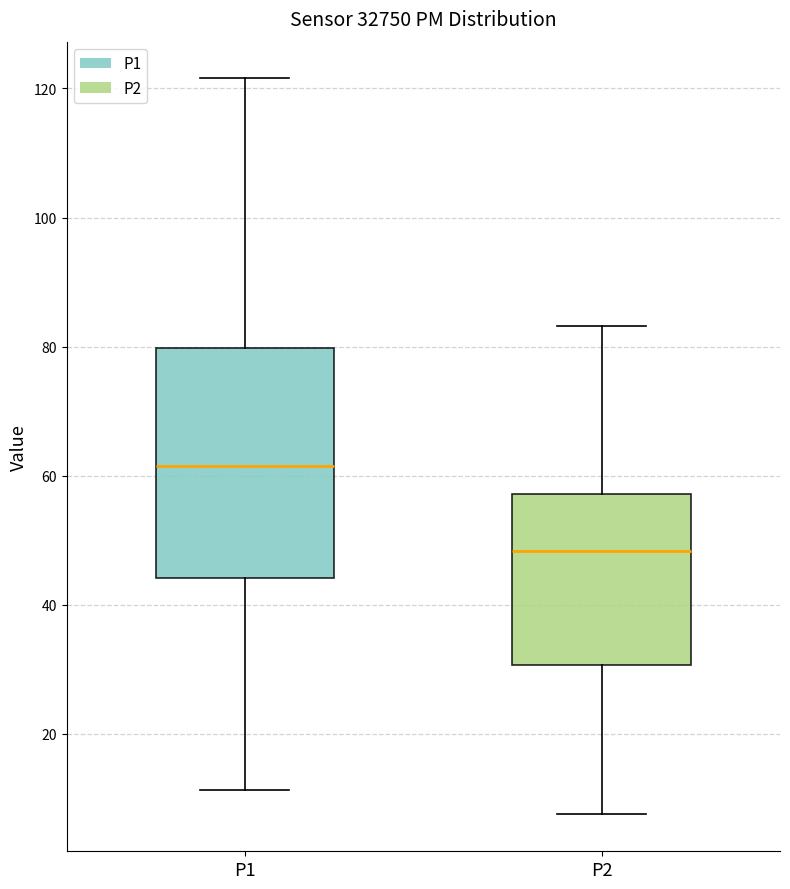

Which box is the tallest, from its lower edge to its upper edge?

P1